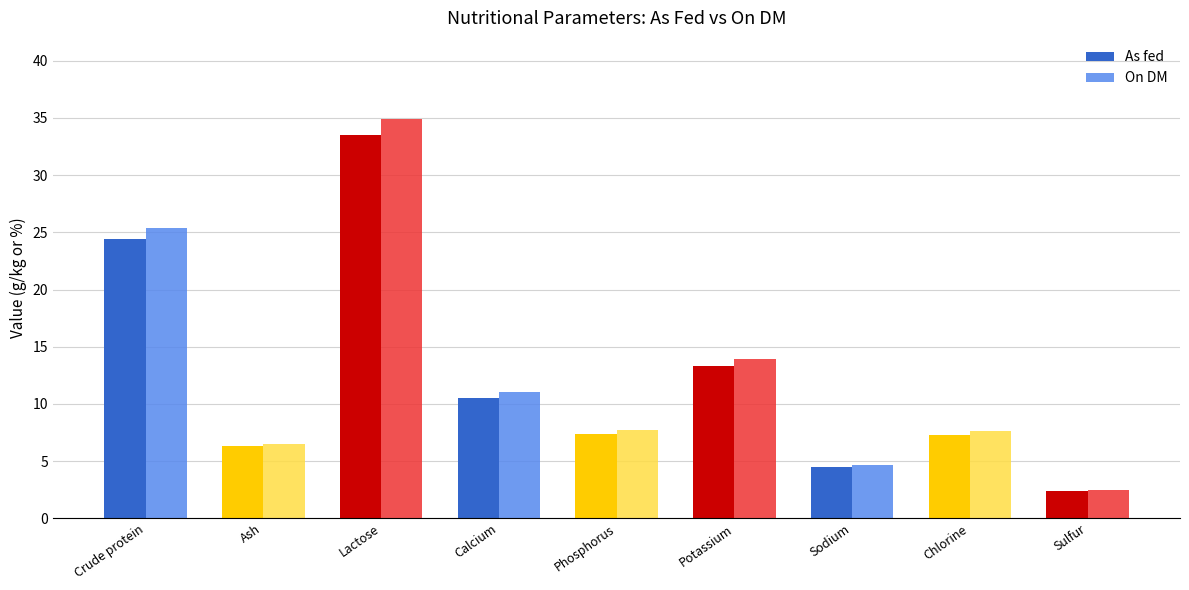

What is the lowest value of the On DM series?

2.5